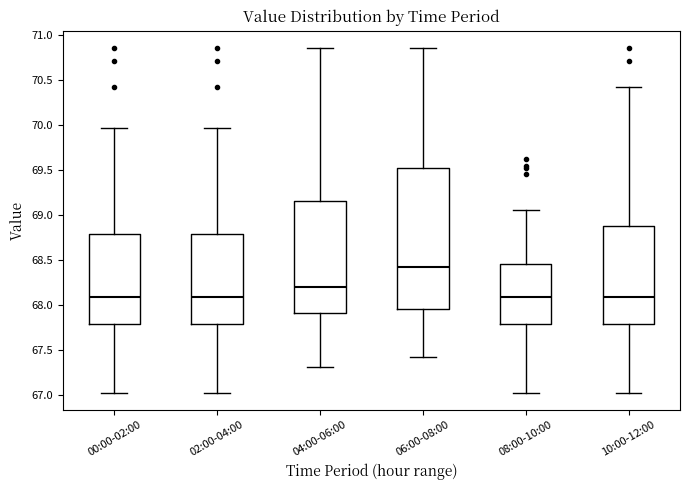

Where is the upper edge of the box for 10:00-12:00 on the y-axis? The values are not printed on the chart, so give them approximately, as read against the axis.

68.90